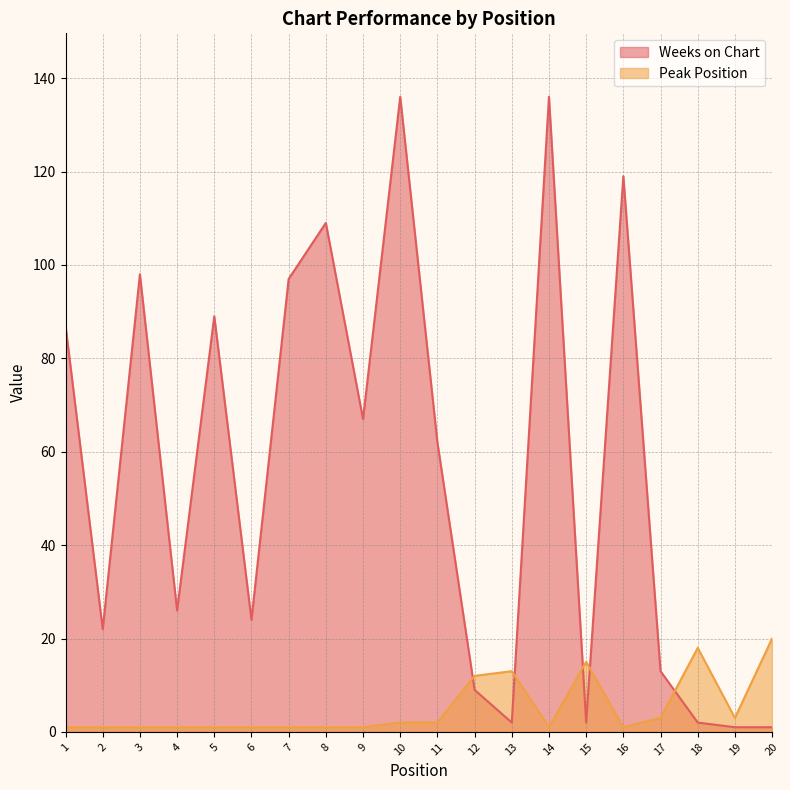

At which label does Weeks on Chart first exceed 62?

1